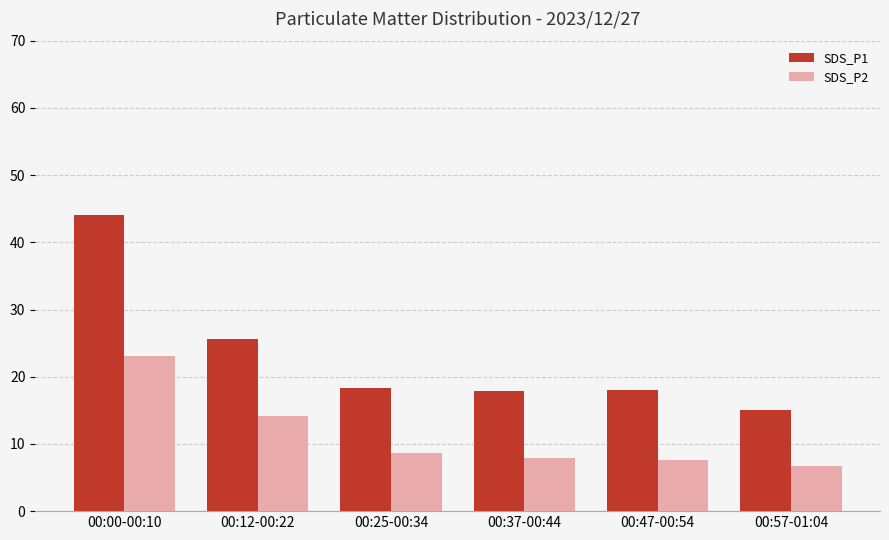

What is the difference between the maximum and minimum values in the SDS_P2 series?

16.4